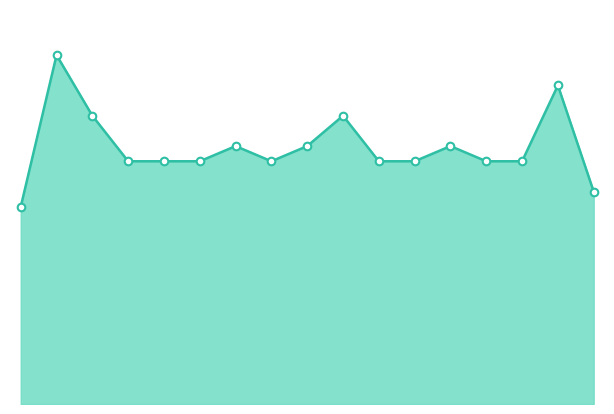

Is this an area chart (filled region under the line)?

Yes